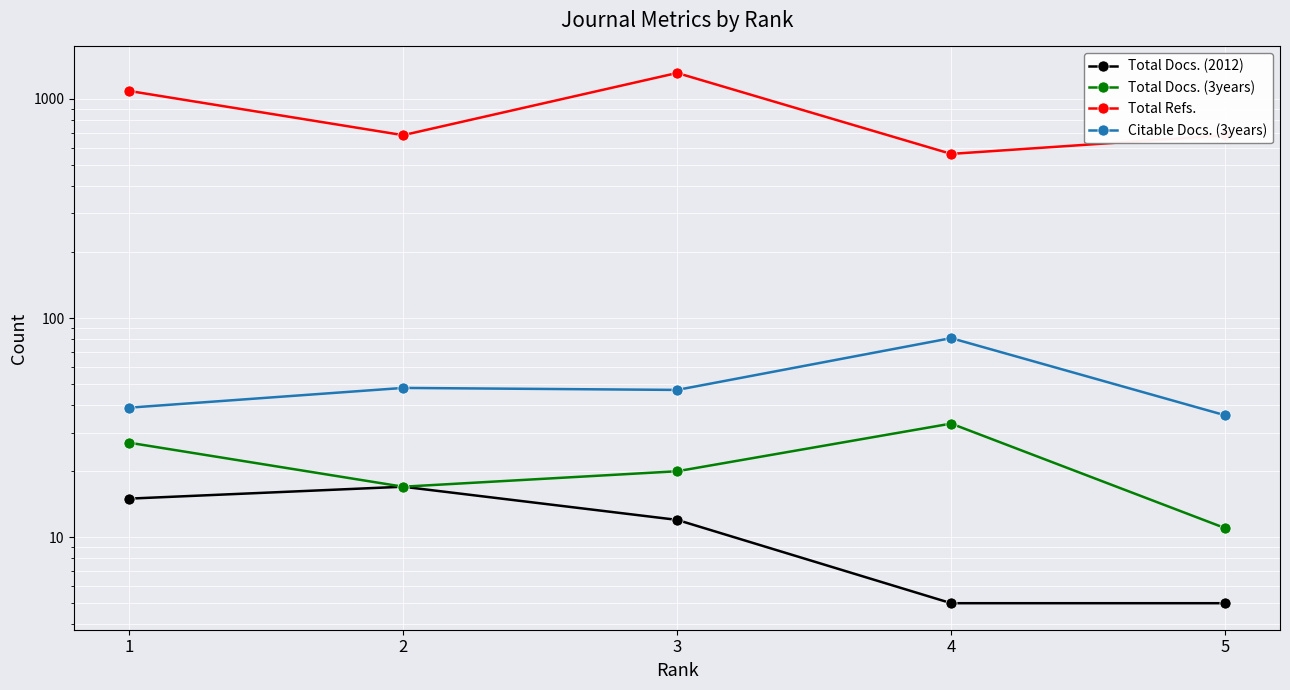

Does the chart display data point markers on the line(s)?

Yes